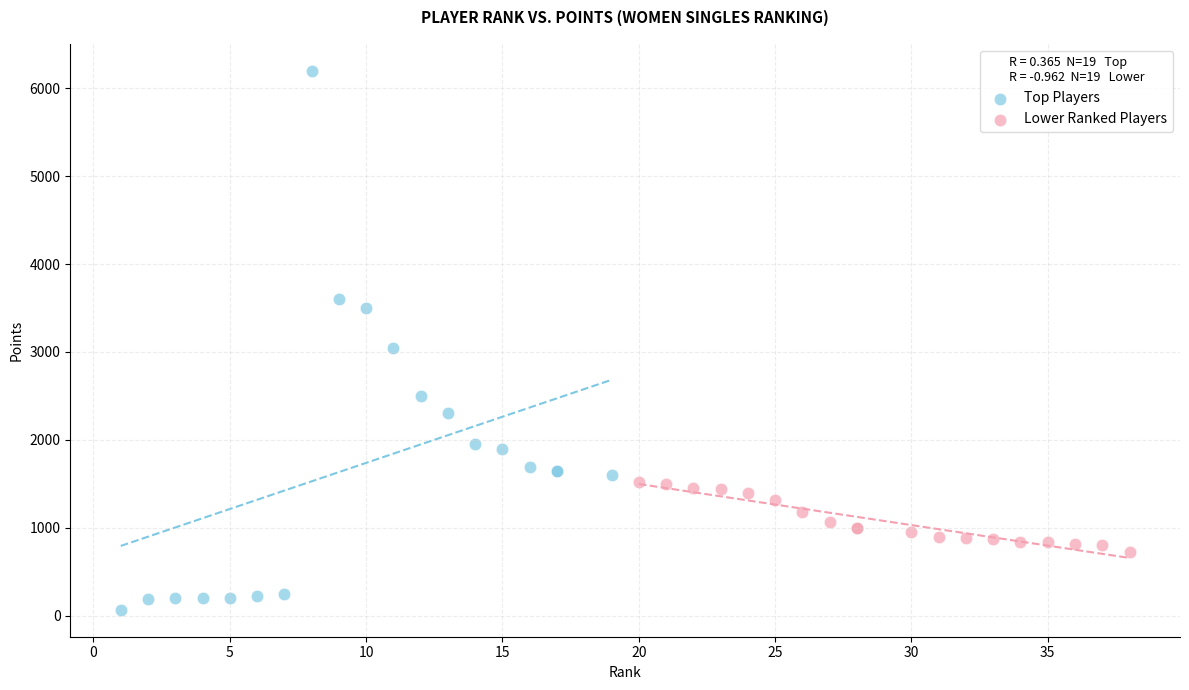

Which series has the widest spread of Y values?

Top Players